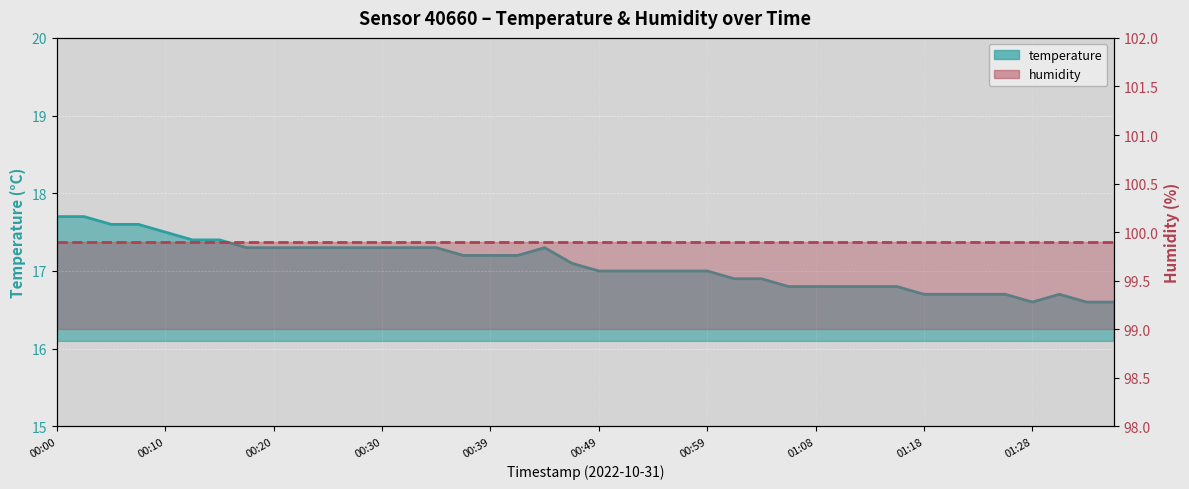

List the labels in order of value, largest first.

00:00, 00:03, 00:05, 00:08, 00:10, 00:13, 00:15, 00:18, 00:20, 00:22, 00:25, 00:27, 00:30, 00:32, 00:34, 00:44, 00:37, 00:39, 00:42, 00:47, 00:49, 00:52, 00:54, 00:56, 00:59, 01:01, 01:04, 01:06, 01:08, 01:11, 01:13, 01:16, 01:18, 01:21, 01:23, 01:26, 01:31, 01:28, 01:33, 01:36